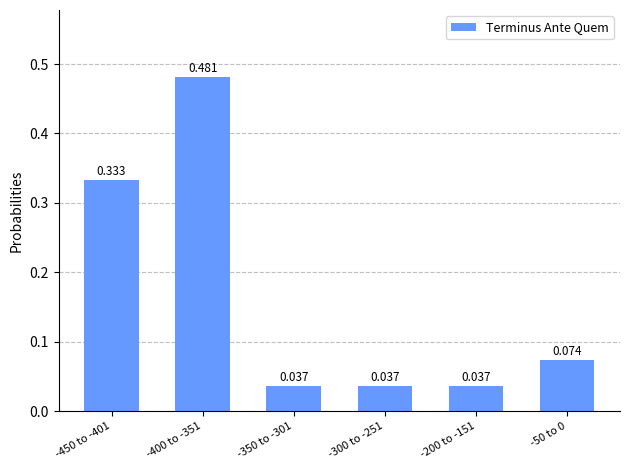

What position from the right is -450 to -401?

6